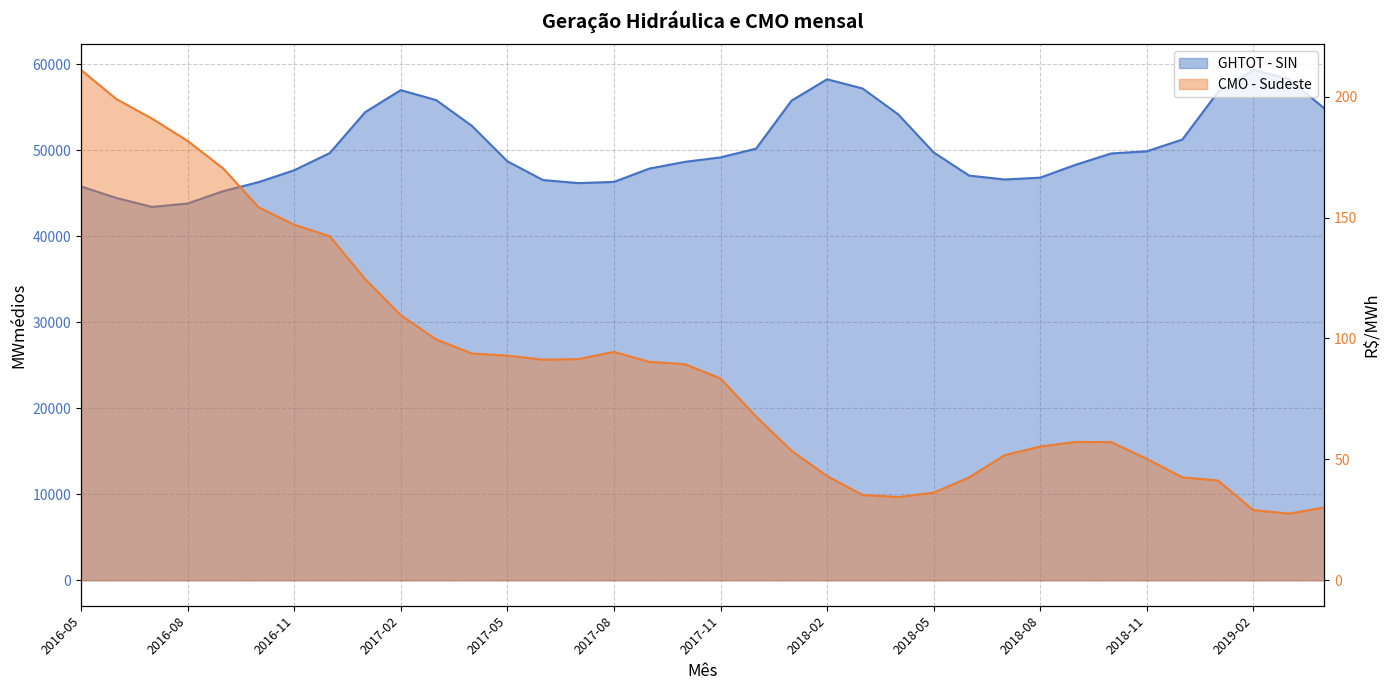

Reading right to left, transcribe all the data shown in this chart.

GHTOT - SIN: 2019-04=54863.0	2019-03=58304.0	2019-02=59363.5	2019-01=56785.6	2018-12=51264.1	2018-11=49892.6	2018-10=49643.3	2018-09=48335.3	2018-08=46830.2	2018-07=46614.6	2018-06=47065.4	2018-05=49760.9	2018-04=54193.8	2018-03=57197.1	2018-02=58272.4	2018-01=55790.2	2017-12=50202.2	2017-11=49183.8	2017-10=48668.3	2017-09=47885.9	2017-08=46333.4	2017-07=46193.8	2017-06=46552.6	2017-05=48734.7	2017-04=52858.5	2017-03=55840.5	2017-02=57013.2	2017-01=54457.2	2016-12=49688.2	2016-11=47689.1	2016-10=46309.6	2016-09=45255.2	2016-08=43819.9	2016-07=43423.5	2016-06=44458.5	2016-05=45802.7
CMO - Sudeste: 2019-04=30.1	2019-03=27.6	2019-02=29.0	2019-01=41.3	2018-12=42.5	2018-11=50.2	2018-10=57.1	2018-09=57.2	2018-08=55.3	2018-07=51.7	2018-06=42.5	2018-05=36.2	2018-04=34.4	2018-03=35.3	2018-02=43.1	2018-01=53.5	2017-12=67.7	2017-11=83.4	2017-10=89.3	2017-09=90.3	2017-08=94.5	2017-07=91.5	2017-06=91.2	2017-05=92.9	2017-04=93.8	2017-03=99.6	2017-02=109.6	2017-01=124.5	2016-12=142.3	2016-11=147.0	2016-10=154.2	2016-09=170.3	2016-08=181.7	2016-07=190.9	2016-06=199.0	2016-05=211.1